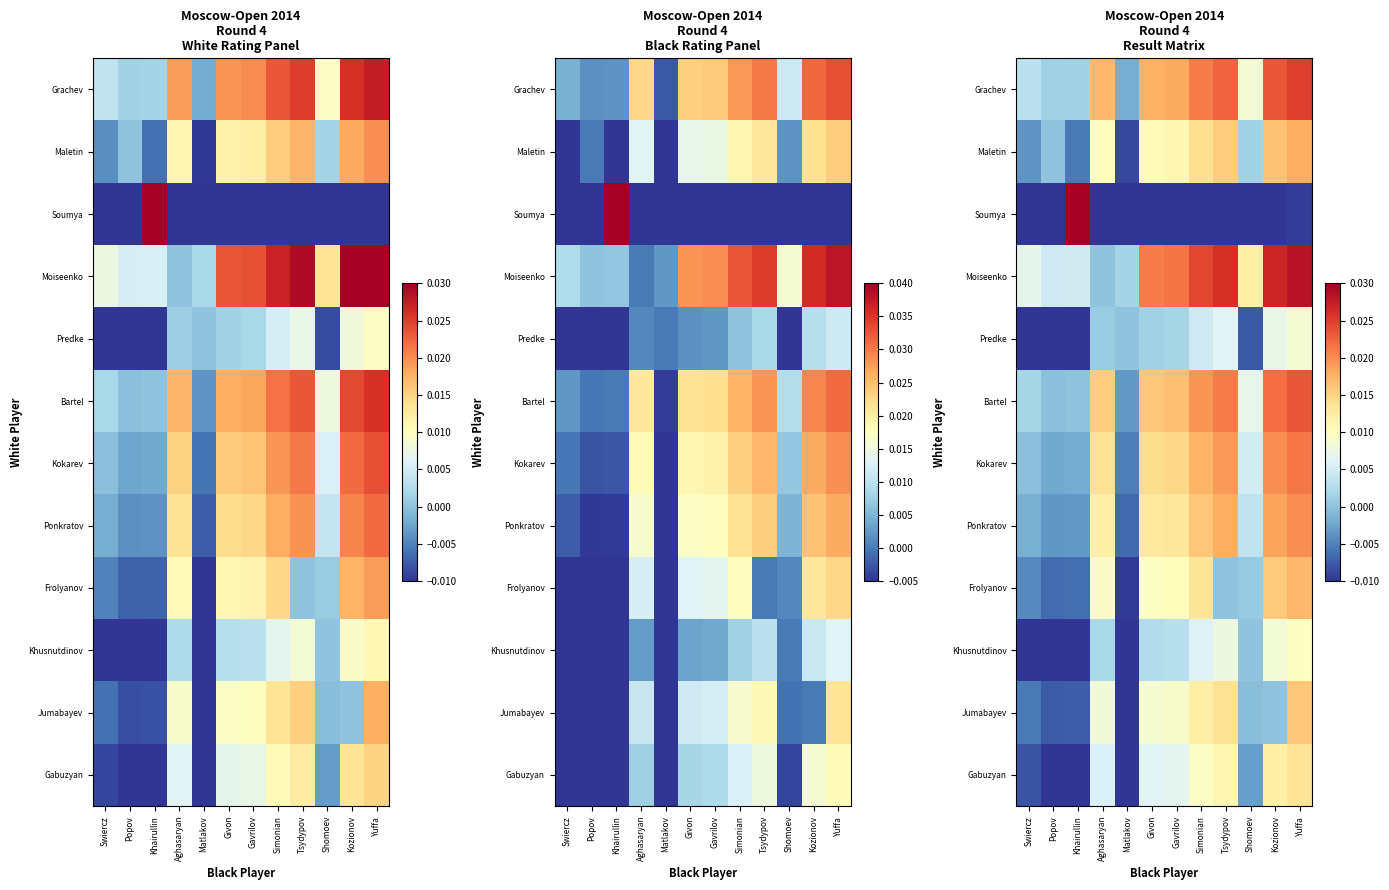

List the labels in order of Frolyanov value, smallest first.

Matlakov, Popov, Khairullin, Swiercz, Tsydypov, Shomoev, Aghasaryan, Givon, Gavrilov, Simonian, Kozionov, Yuffa